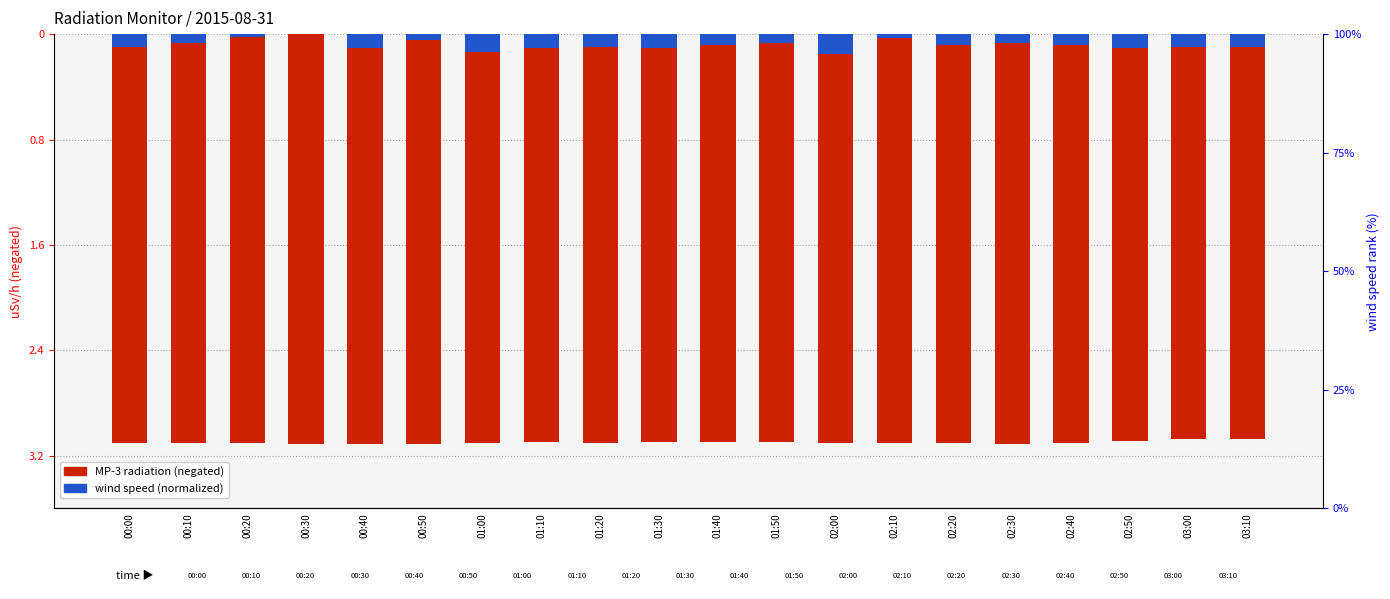

List the series in order of their overall mean, highest first.

wind speed (normalized), MP-3 value (negated)